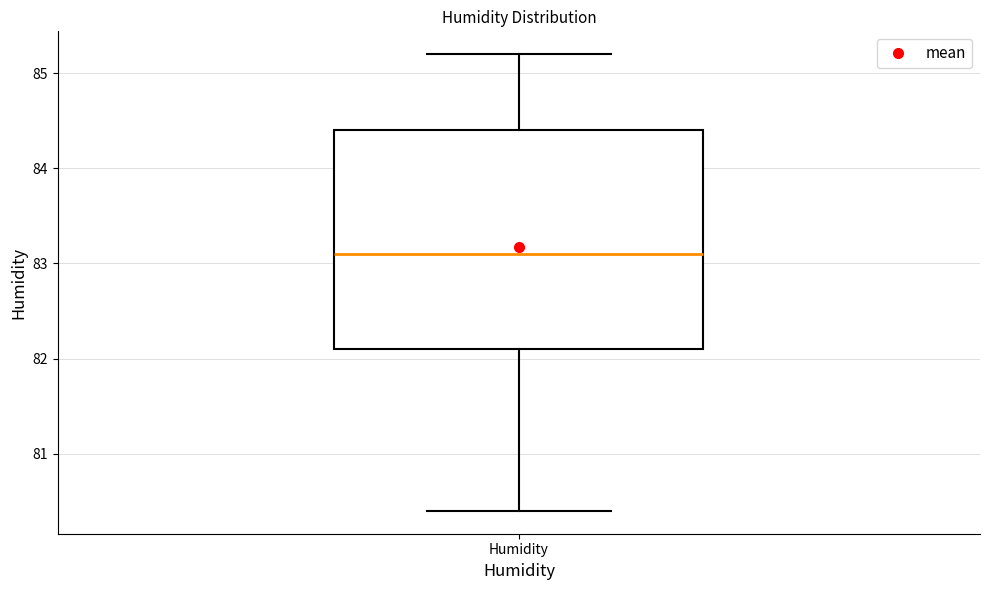

Where is the upper edge of the box for Humidity on the y-axis? The values are not printed on the chart, so give them approximately, as read against the axis.

84.4